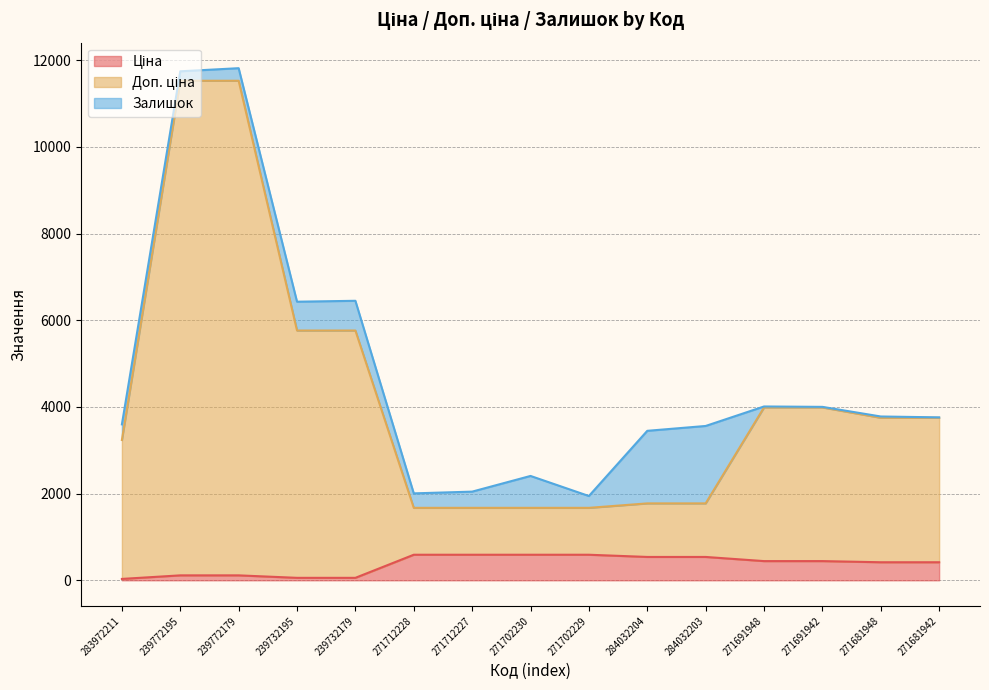

Does the chart have visible grid lines?

Yes